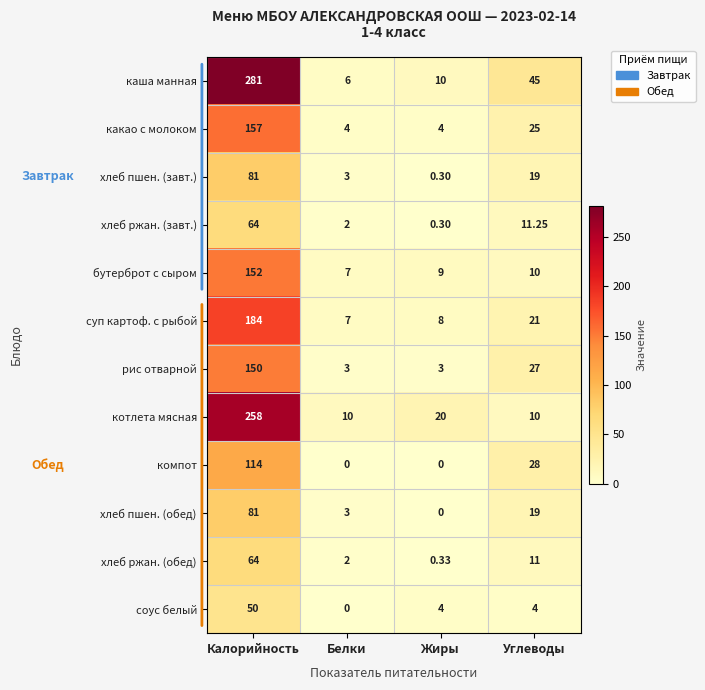

How many values in the хлеб пшен. (обед) series are below 19?

2